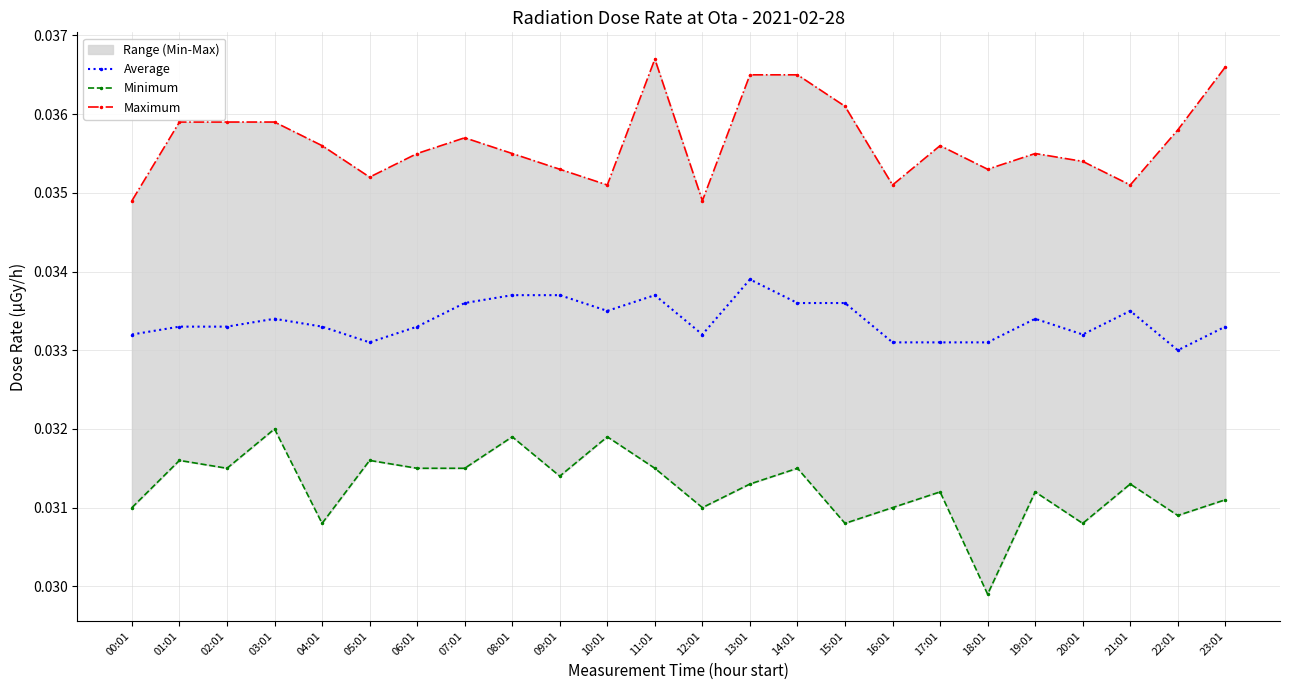

True or false: Minimum and Maximum cross at least once.

False